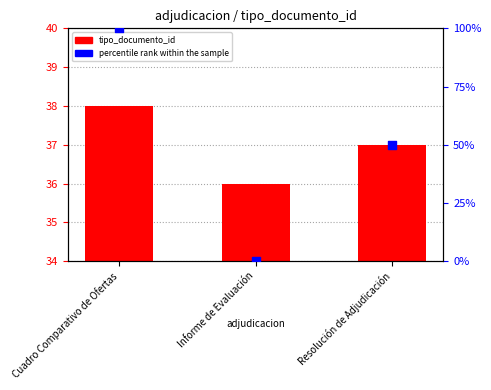

Which series contains the highest Y value?

percentile rank within the sample